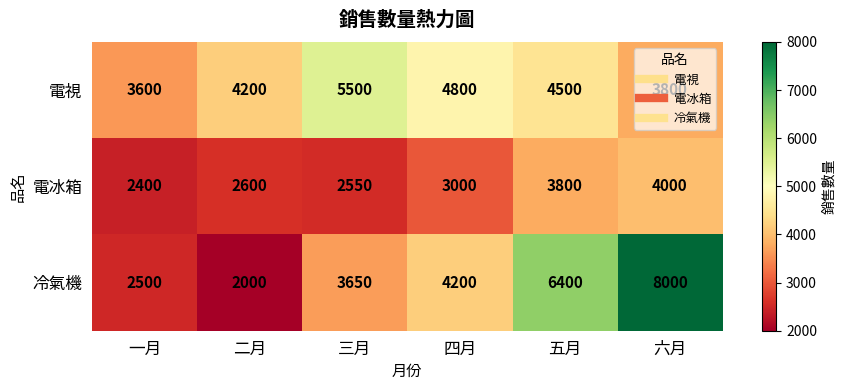

Read the 冷氣機 value at 五月.

6400